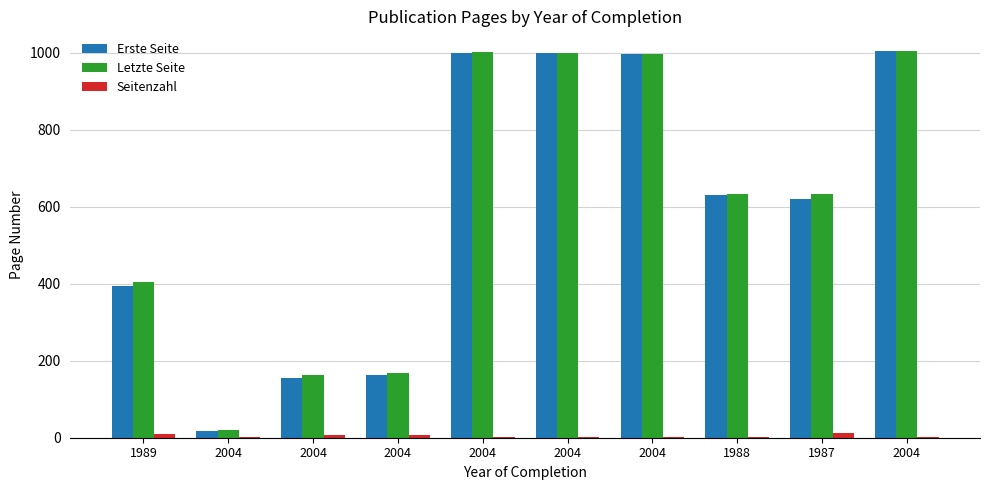

How many groups of bars are there?

10